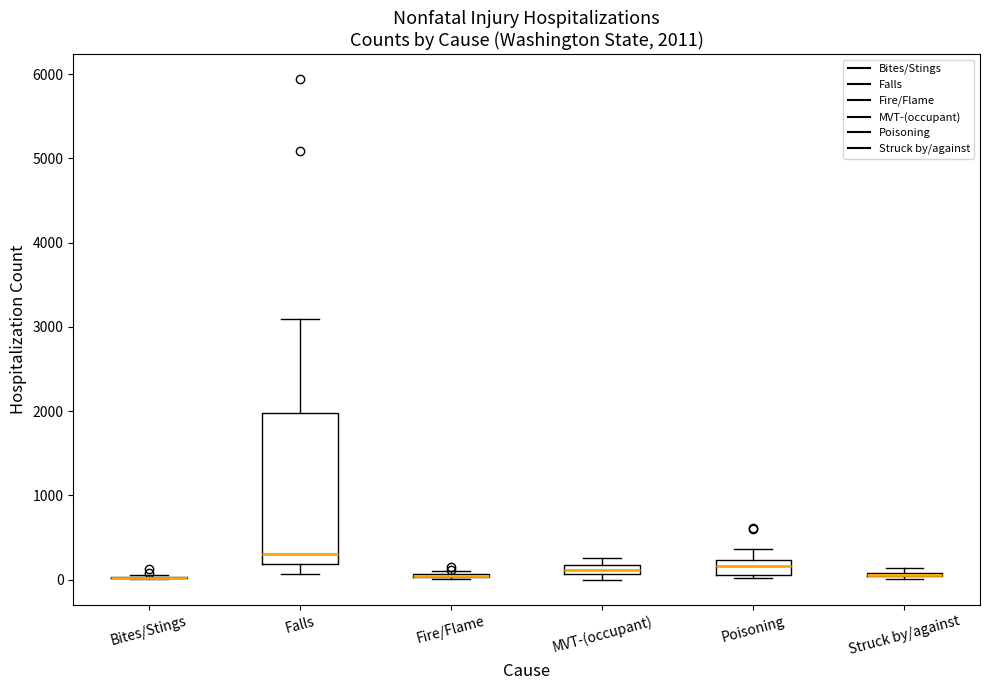

Comparing the boxes themselves (not the whiskers), which one is the tallest?

Falls